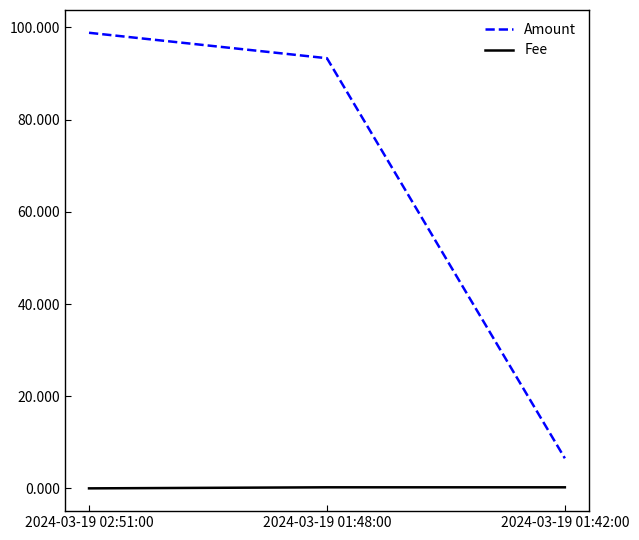

At which label does Amount reach its peak?

2024-03-19 02:51:00